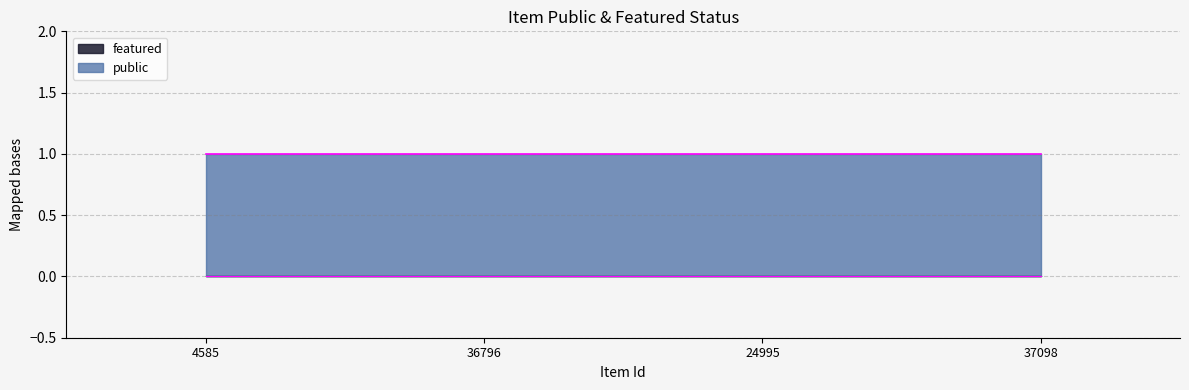

What is the spread (max minus min) of values at 37098?

1